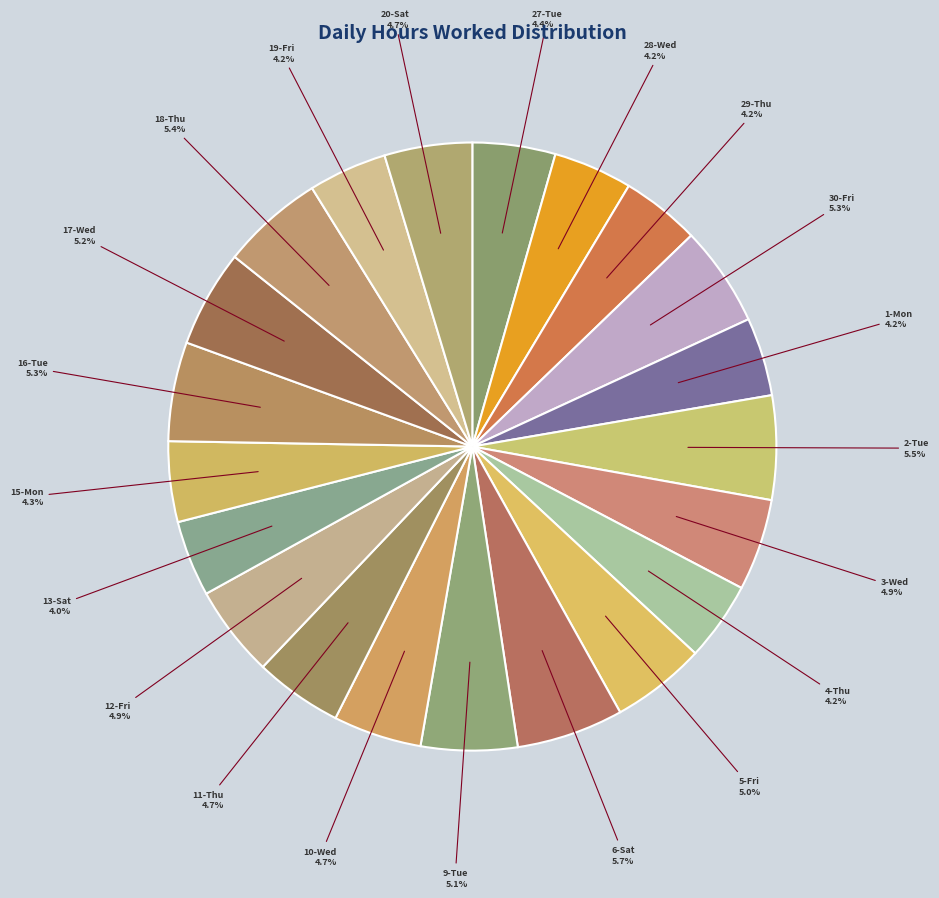

How many segments does this pie chart have?

21